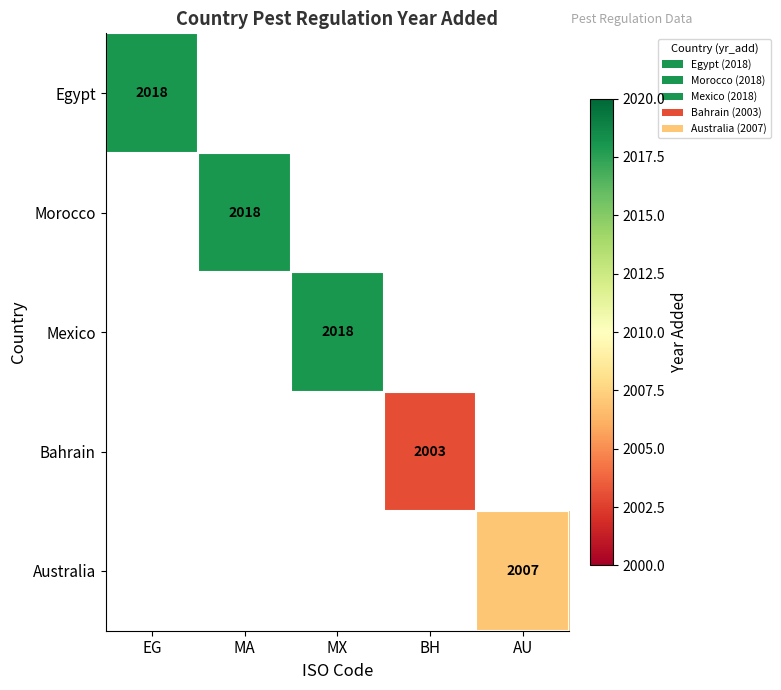

The value of Mexico at MX is 2018. True or false?

True